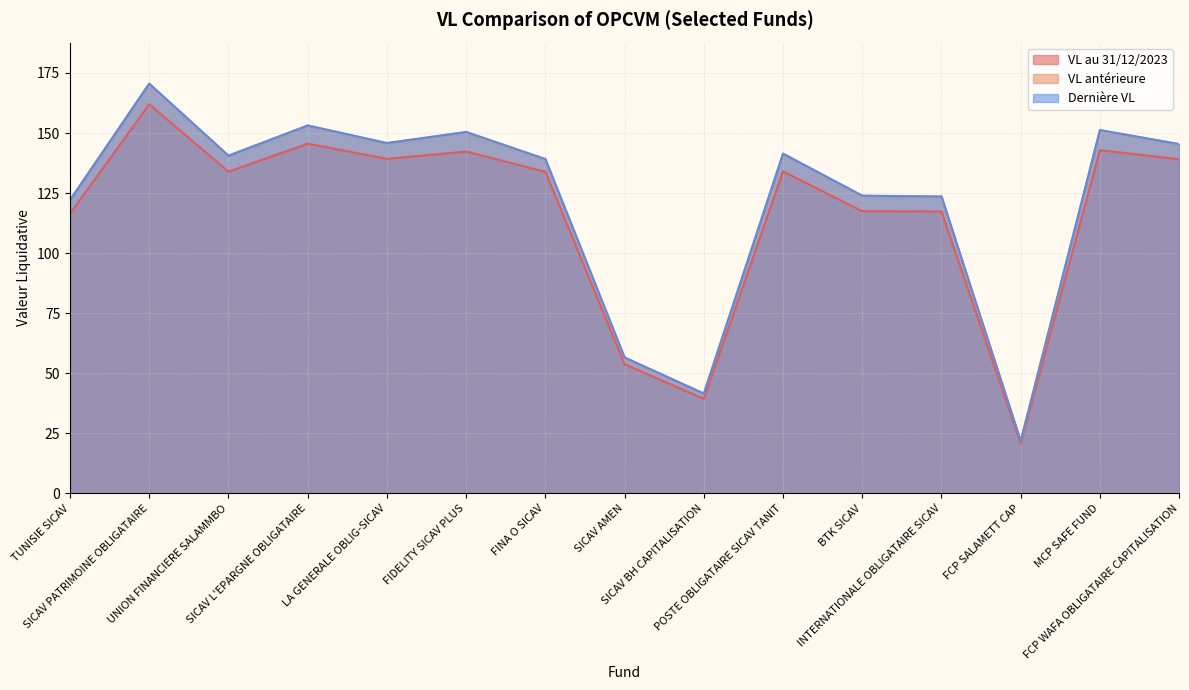

What is the minimum value shown in the chart?

20.8